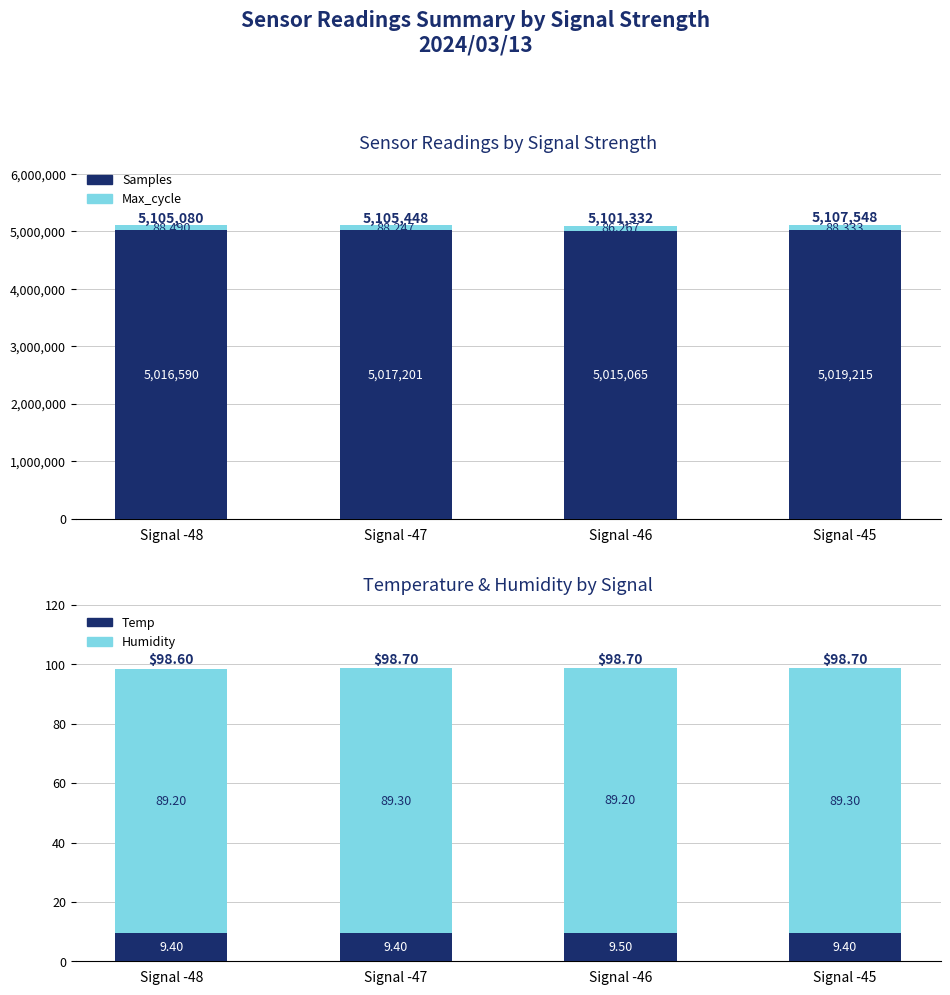

How many bars are there in each group?

4